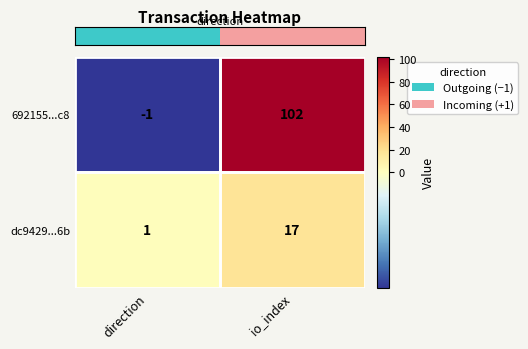

Rank the series at direction from lowest to highest value.

692155...c8, dc9429...6b